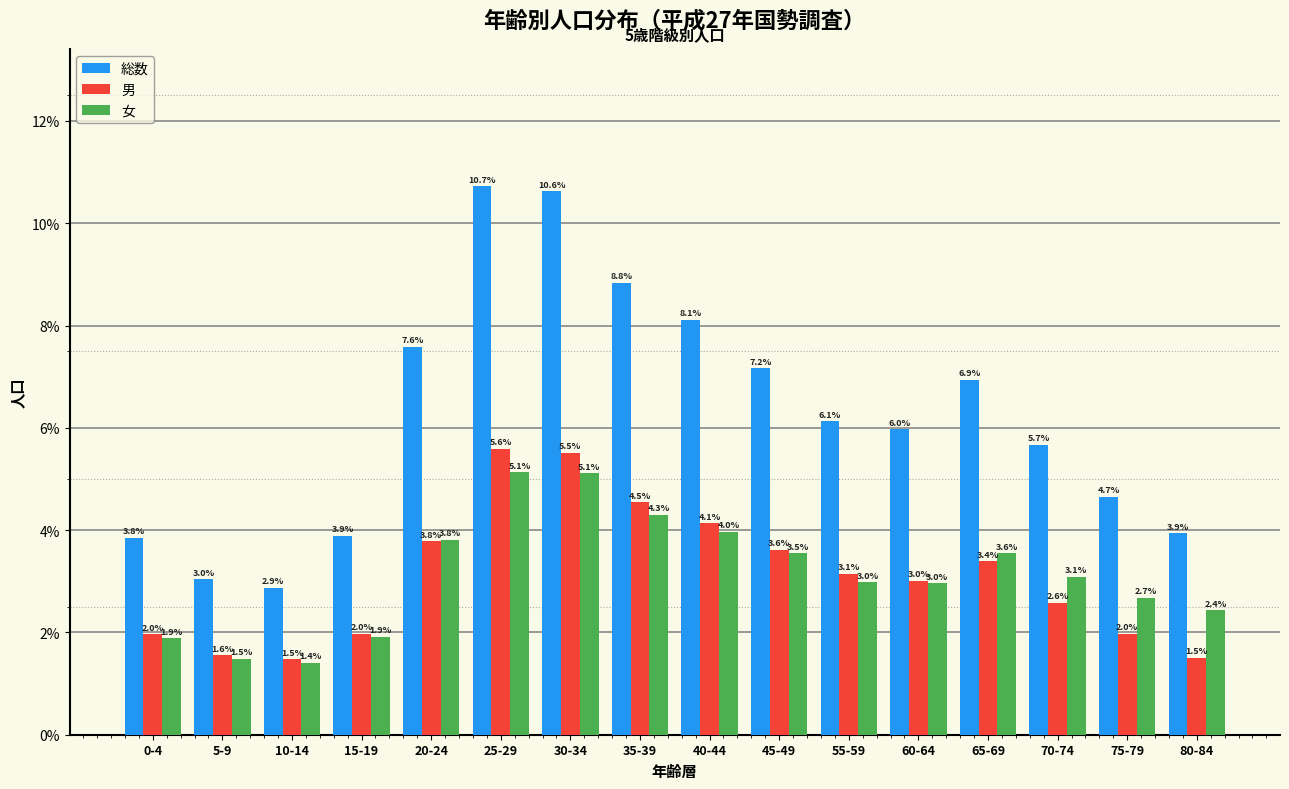

Reading left to right, what are all the values shown in this chart?

総数: 3.8	3.0	2.9	3.9	7.6	10.7	10.6	8.8	8.1	7.2	6.1	6.0	6.9	5.7	4.7	3.9
男: 2.0	1.6	1.5	2.0	3.8	5.6	5.5	4.5	4.1	3.6	3.1	3.0	3.4	2.6	2.0	1.5
女: 1.9	1.5	1.4	1.9	3.8	5.1	5.1	4.3	4.0	3.5	3.0	3.0	3.6	3.1	2.7	2.4